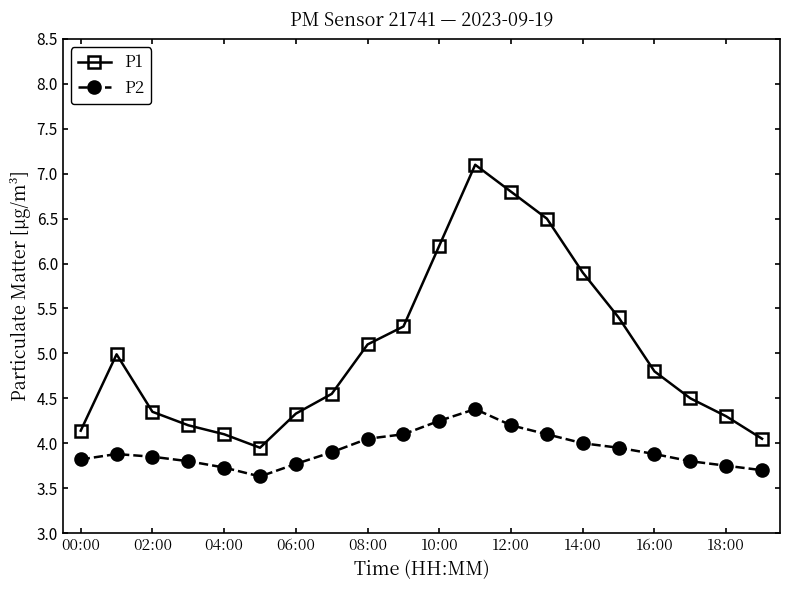

How many categories are shown in the chart?

20